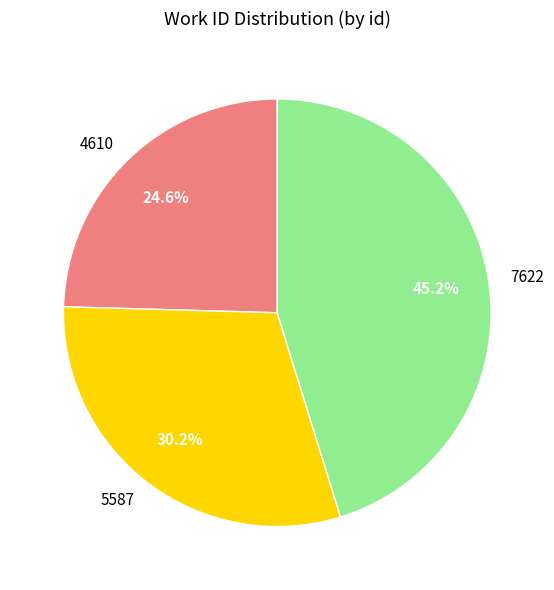

Does 5587 account for over 50% of the chart?

No